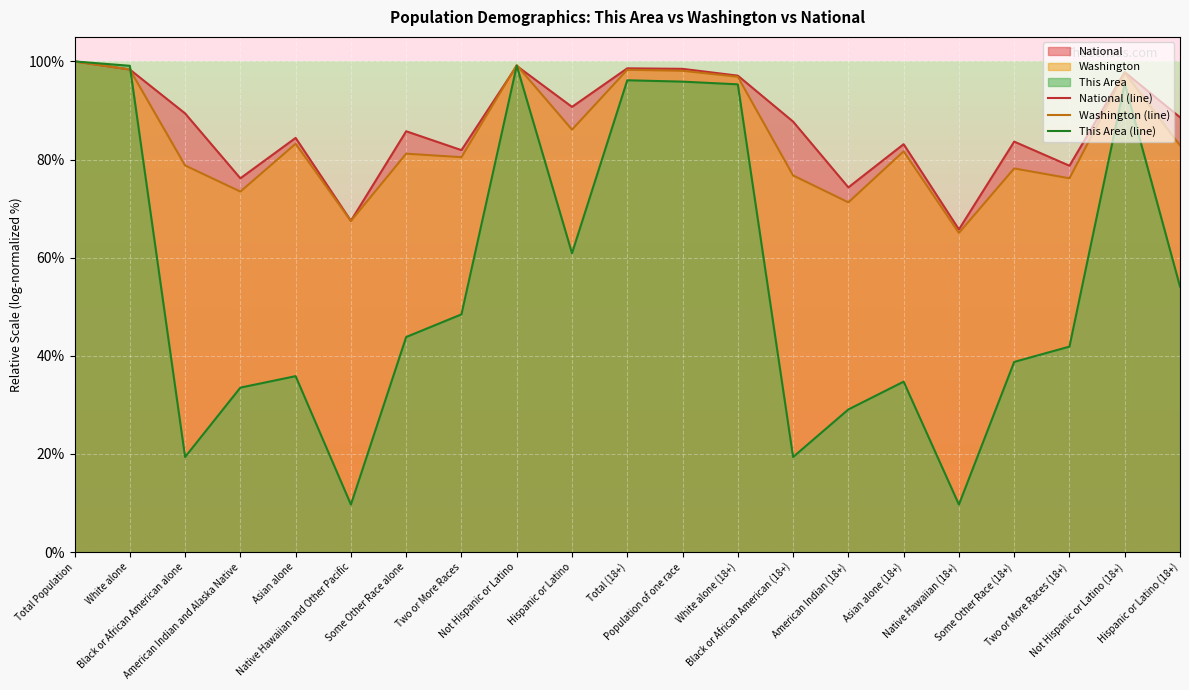

True or false: National (line) and Washington (line) cross at least once.

True